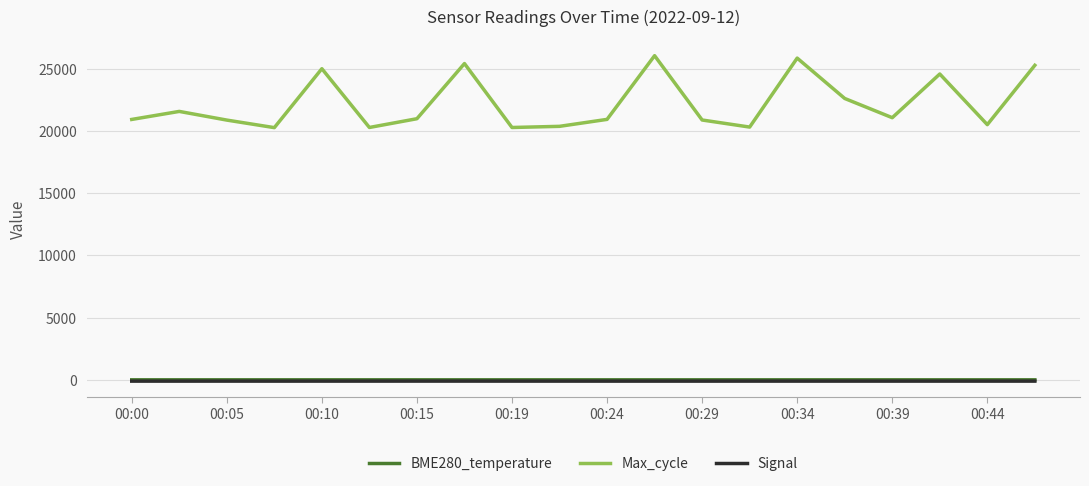

Which series has the largest total across all categories?

Max_cycle